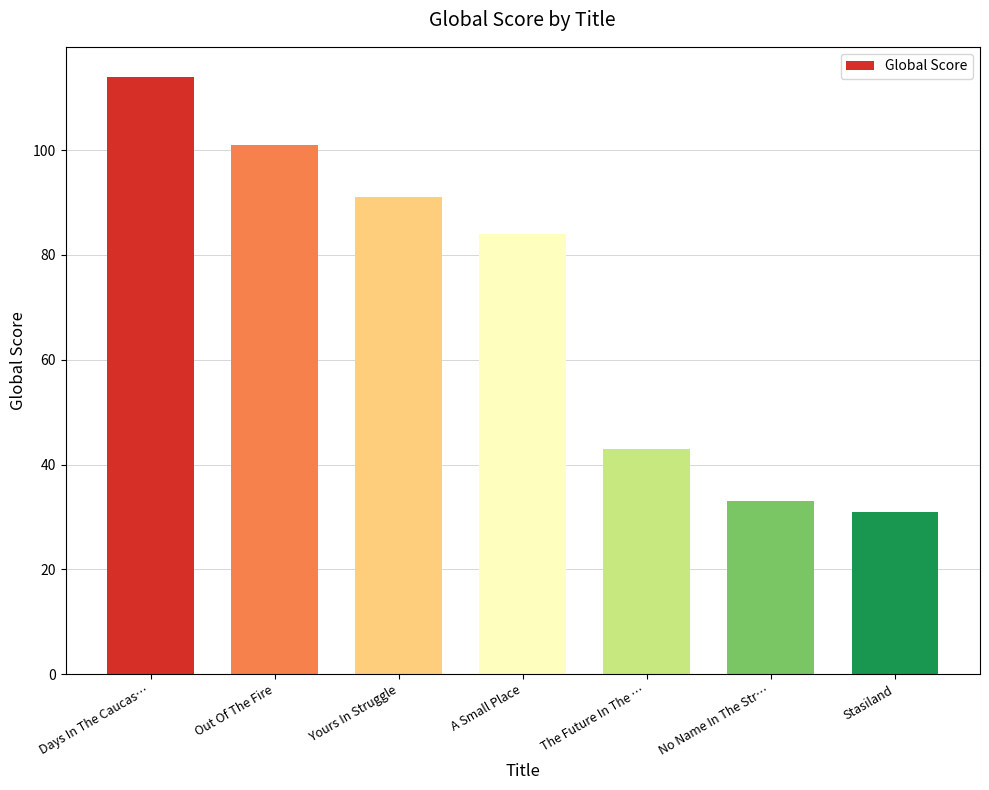

Where does the data first go above 84?

Days In The Caucas…